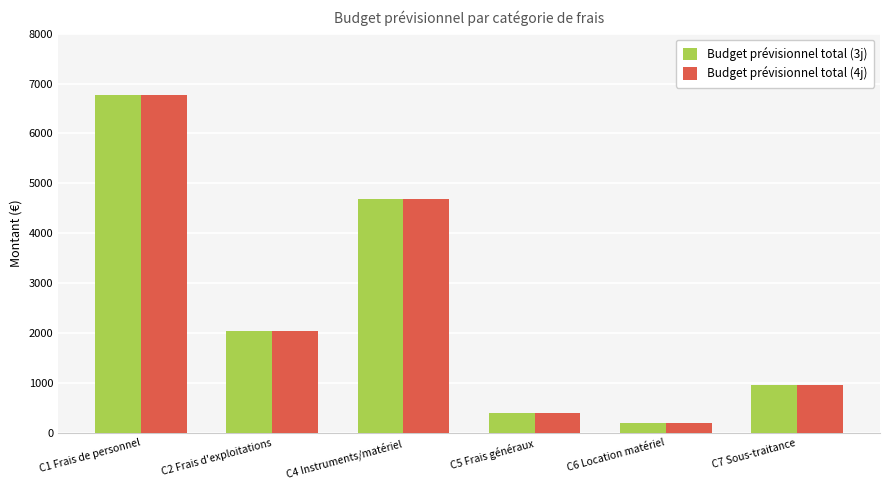

Reading left to right, transcribe all the data shown in this chart.

Budget prévisionnel total (3j): C1 Frais de personnel=6780	C2 Frais d'exploitations=2043	C4 Instruments/matériel=4695	C5 Frais généraux=391	C6 Location matériel=200	C7 Sous-traitance=950
Budget prévisionnel total (4j): C1 Frais de personnel=6780	C2 Frais d'exploitations=2043	C4 Instruments/matériel=4695	C5 Frais généraux=391	C6 Location matériel=200	C7 Sous-traitance=950